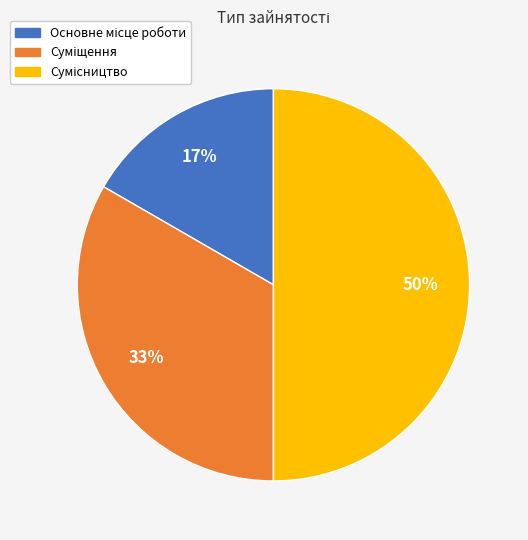

To the nearest percent, what is the difference between the largest and smallest slice percentages?

33%